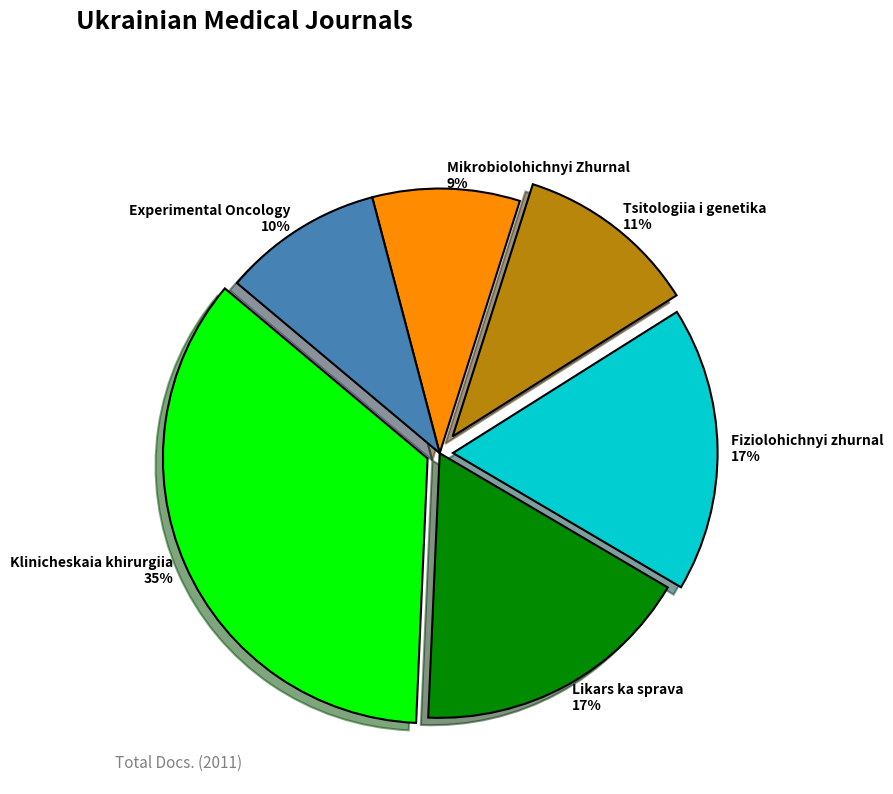

Do Klinicheskaia khirurgiia and Experimental Oncology together represent more than half of the pie?

No